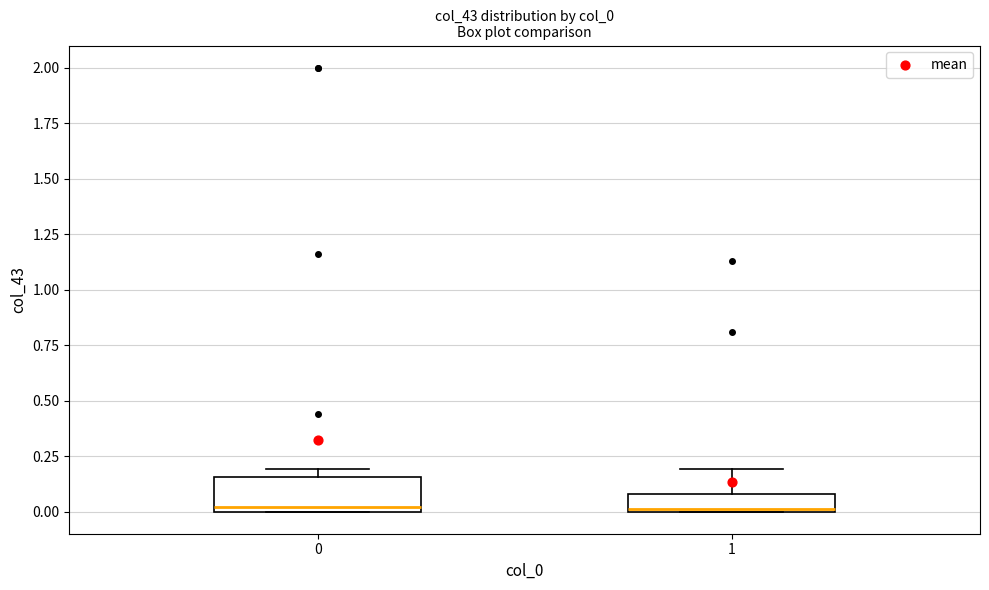

Reading left to right, transcribe this box plot: for each box, give where its median line is, the range the box spans, and where its two whiskers end, as read against the y-axis. The values are not printed on the chart, so give them approximately, as read against the axis.

0: median 0.00 (just above the box's lower edge), box 0.00 to 0.15, whiskers 0.00 to 0.20
1: median 0.00, box 0.00 to 0.10, whiskers 0.00 to 0.20